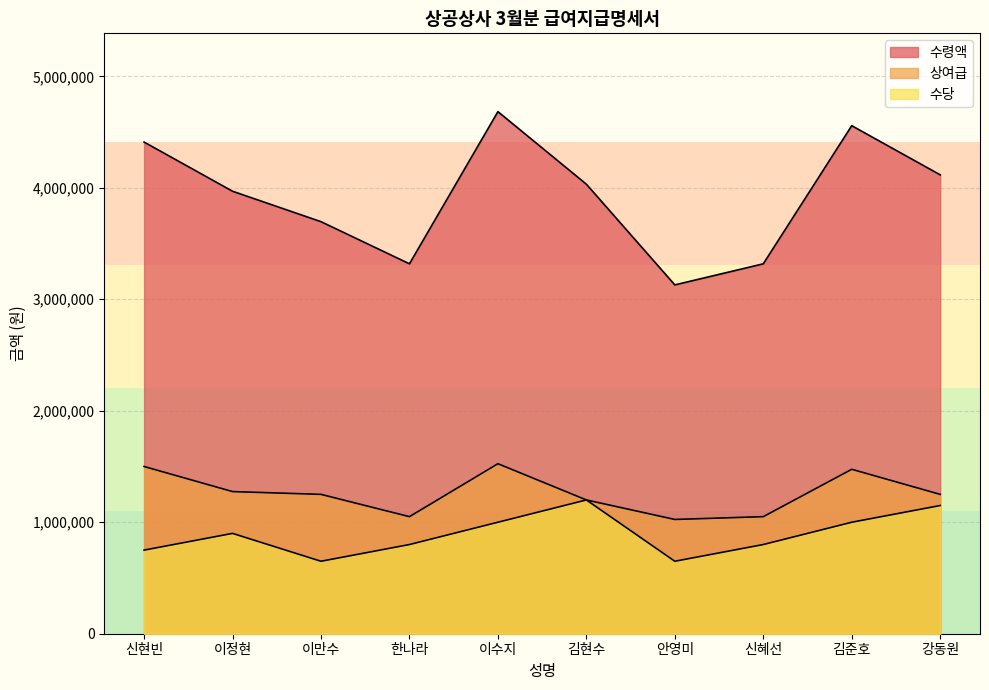

At which label is 수령액 closest to 3906000?

이정현